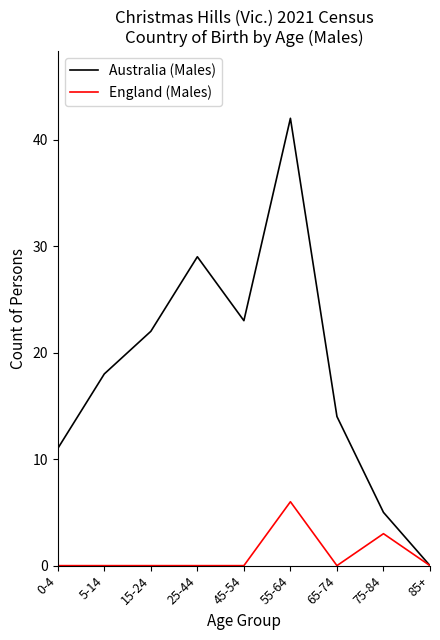

Is it true that Australia (Males) equals 29 at 25-44?

True